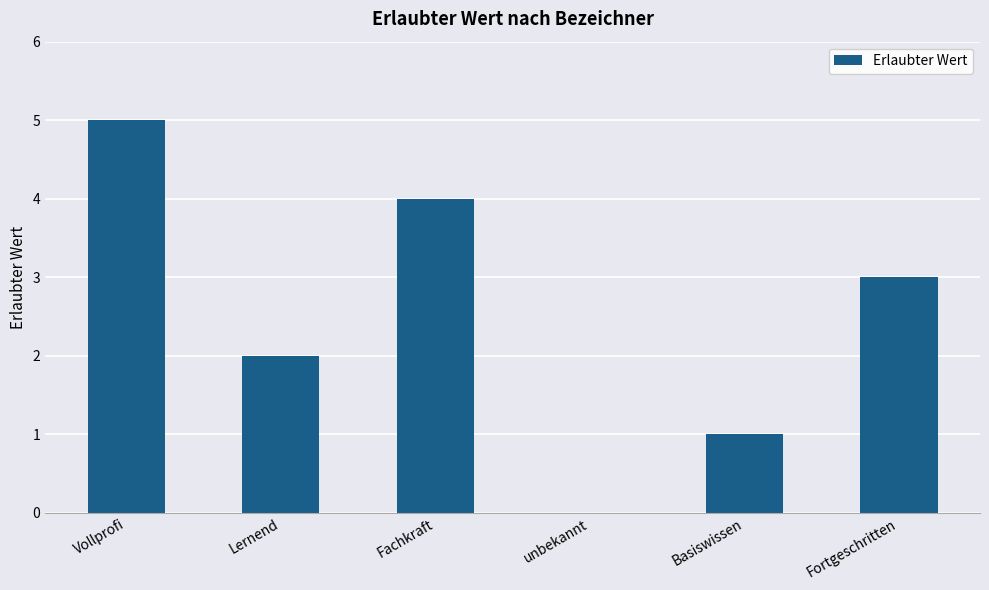

Reading left to right, what are all the values shown in this chart?

5	2	4	0	1	3